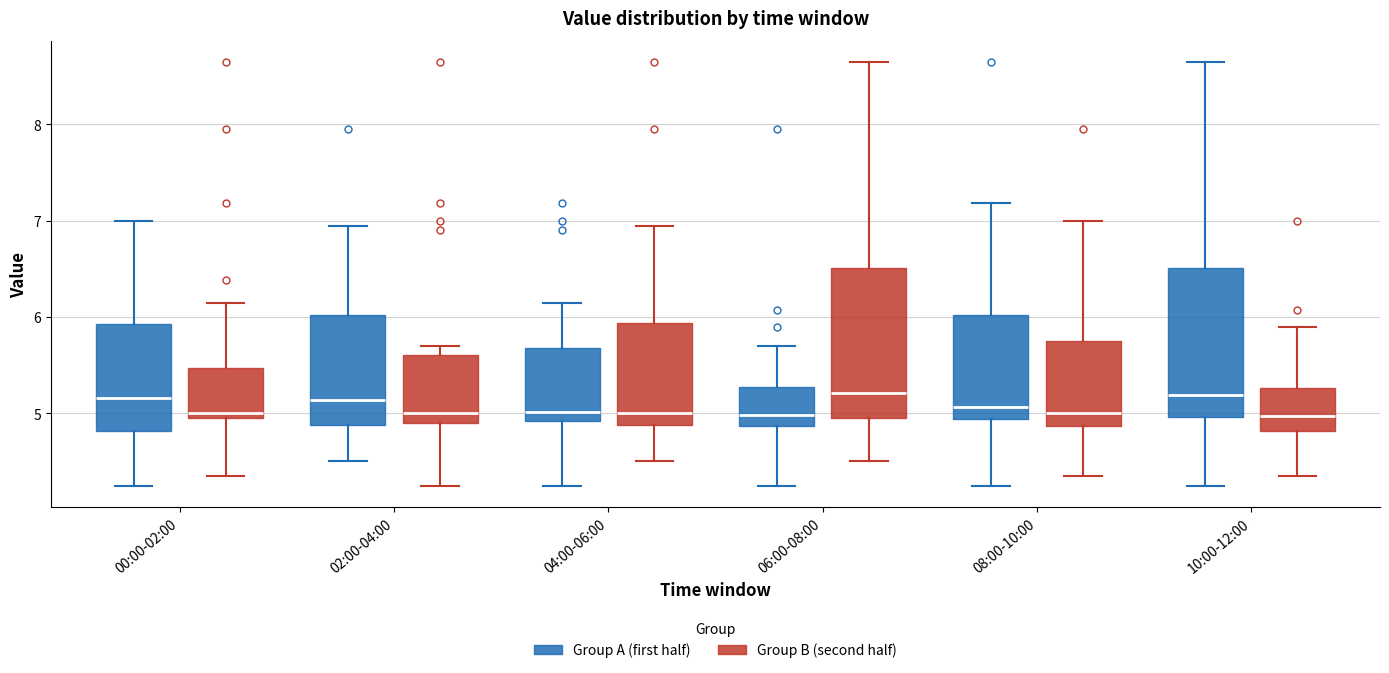

Reading left to right, transcribe this box plot: for each box, give where its median line is, the range the box spans, and where its two whiskers end, as read against the y-axis. The values are not printed on the chart, so give them approximately, as read against the axis.

00:00-02:00 (Group A (first half)): median 5.2, box 4.8 to 5.9, whiskers 4.3 to 7.0
00:00-02:00 (Group B (second half)): median 5.0 (just above the box's lower edge), box 5.0 to 5.5, whiskers 4.4 to 6.2
02:00-04:00 (Group A (first half)): median 5.1, box 4.9 to 6.0, whiskers 4.5 to 7.0
02:00-04:00 (Group B (second half)): median 5.0, box 4.9 to 5.6, whiskers 4.3 to 5.7
04:00-06:00 (Group A (first half)): median 5.0, box 4.9 to 5.7, whiskers 4.3 to 6.2
04:00-06:00 (Group B (second half)): median 5.0, box 4.9 to 5.9, whiskers 4.5 to 7.0
06:00-08:00 (Group A (first half)): median 5.0, box 4.9 to 5.3, whiskers 4.3 to 5.7
06:00-08:00 (Group B (second half)): median 5.2, box 5.0 to 6.5, whiskers 4.5 to 8.7
08:00-10:00 (Group A (first half)): median 5.1, box 4.9 to 6.0, whiskers 4.3 to 7.2
08:00-10:00 (Group B (second half)): median 5.0, box 4.9 to 5.8, whiskers 4.4 to 7.0
10:00-12:00 (Group A (first half)): median 5.2, box 5.0 to 6.5, whiskers 4.3 to 8.7
10:00-12:00 (Group B (second half)): median 5.0, box 4.8 to 5.3, whiskers 4.4 to 5.9